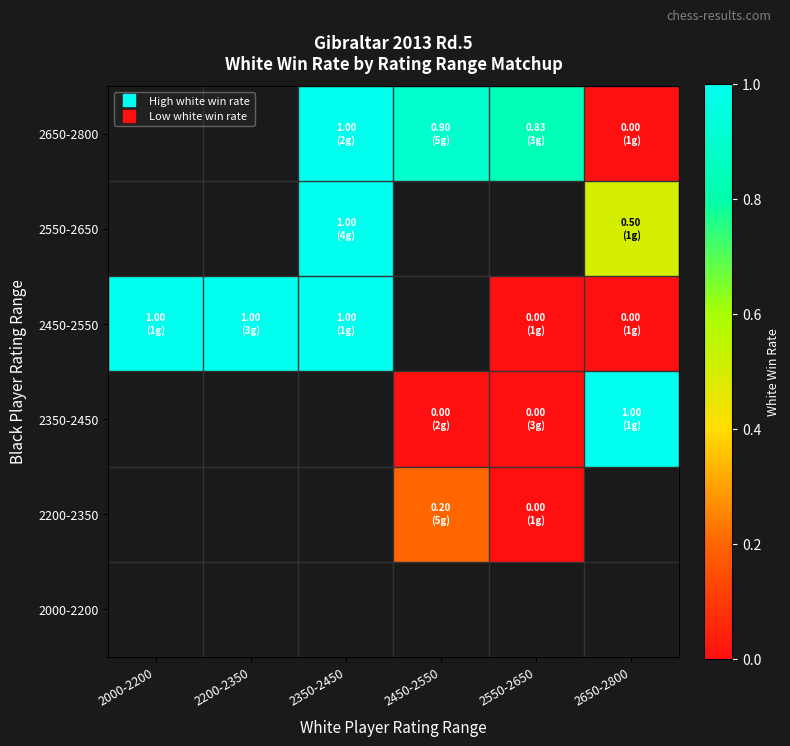

True or false: 2650-2800 has a value of 1.4 at 2350-2450.

False